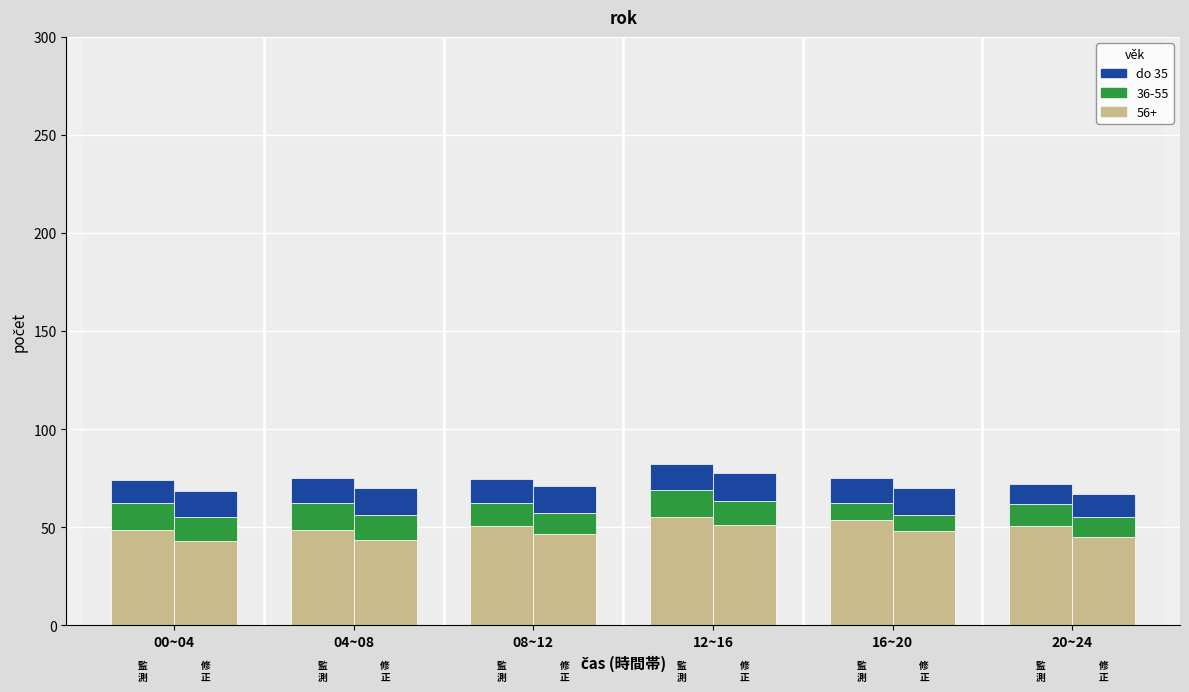

What position from the right is 00~04?

6